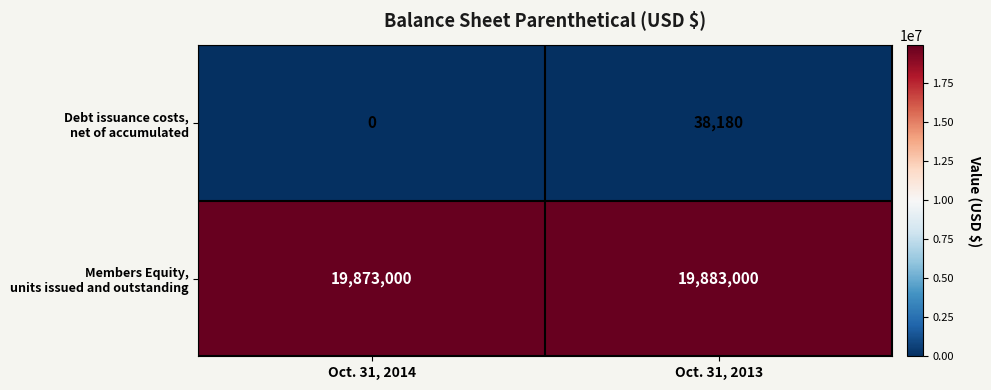

At which category is the sum across all series the highest?

Oct. 31, 2013